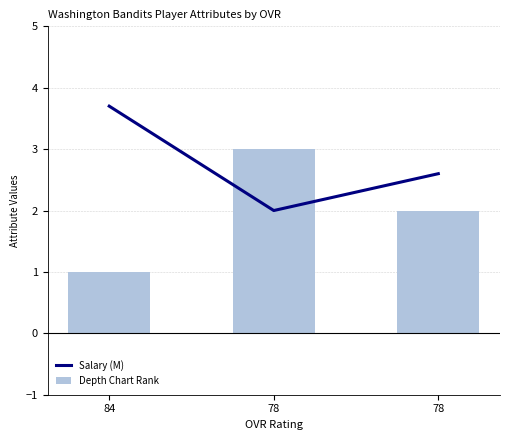

How many Salary (M) values are between 2 and 3?

2